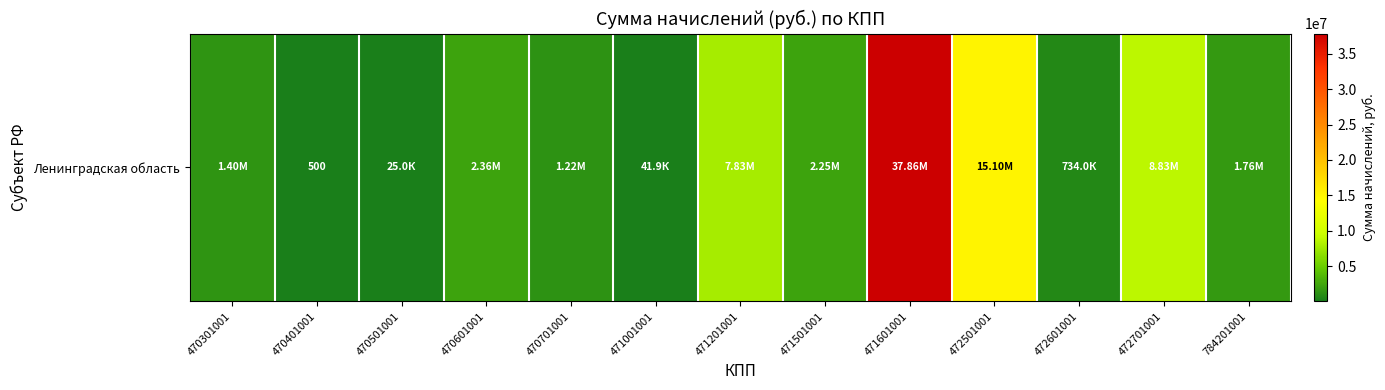

What is the difference between the values at 470301001 and 472601001?

665048.4